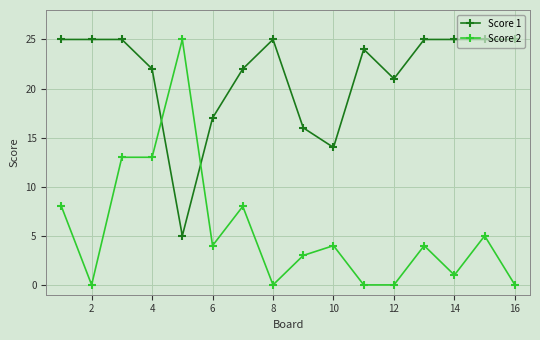

What is the difference between the maximum and minimum values in the Score 2 series?

25